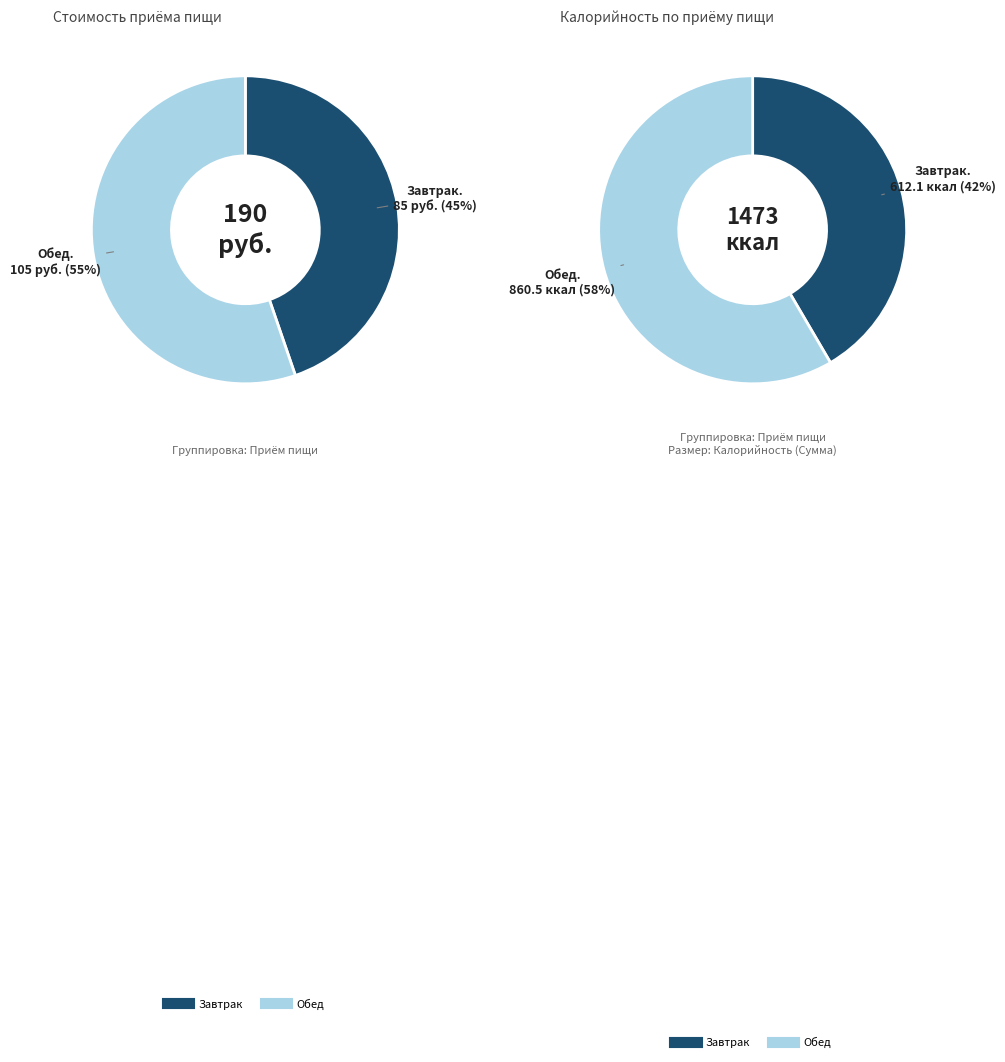

Approximately how many times larger is the value at Обед compared to Завтрак?

1.2